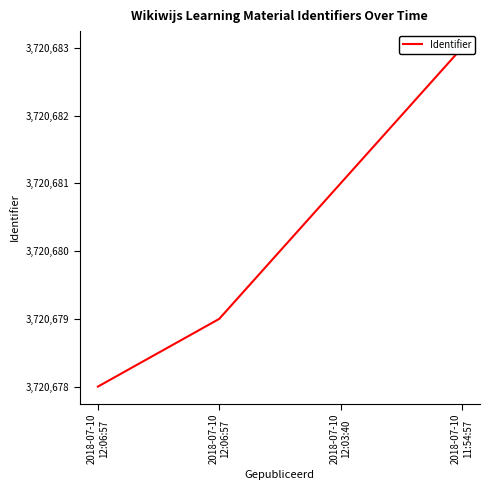

Is it true that the value at 2018-07-10
12:06:57 is 1955619?

False